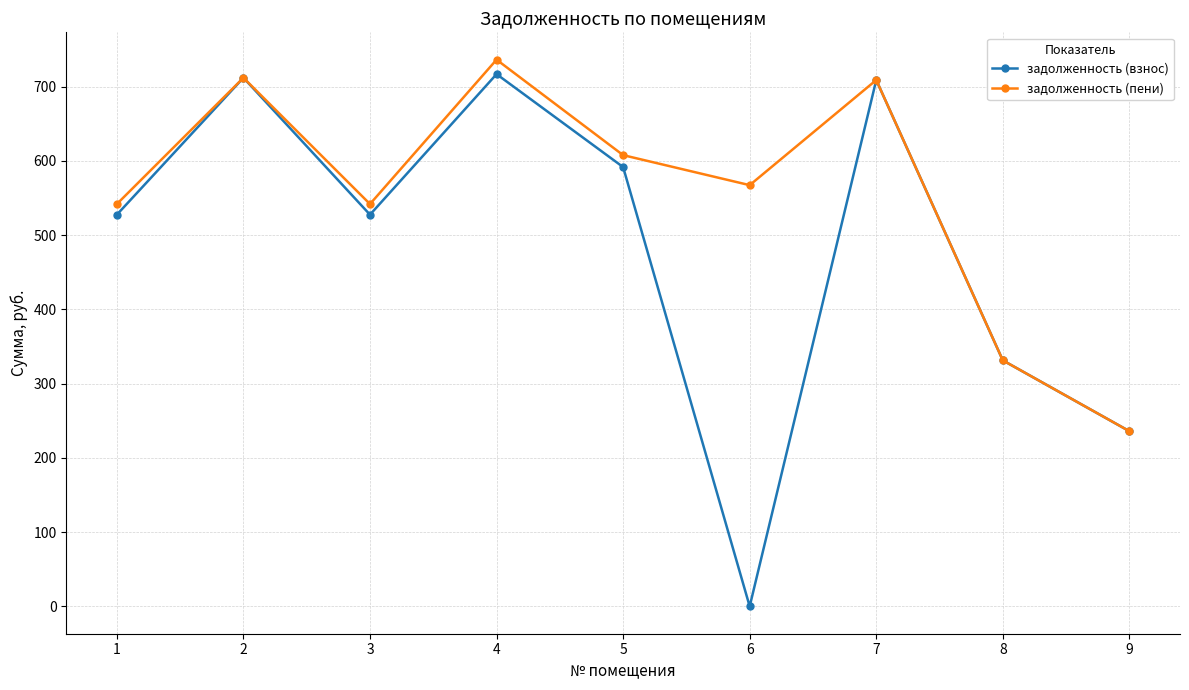

What are all the series names shown in the legend?

задолженность (взнос), задолженность (пени)